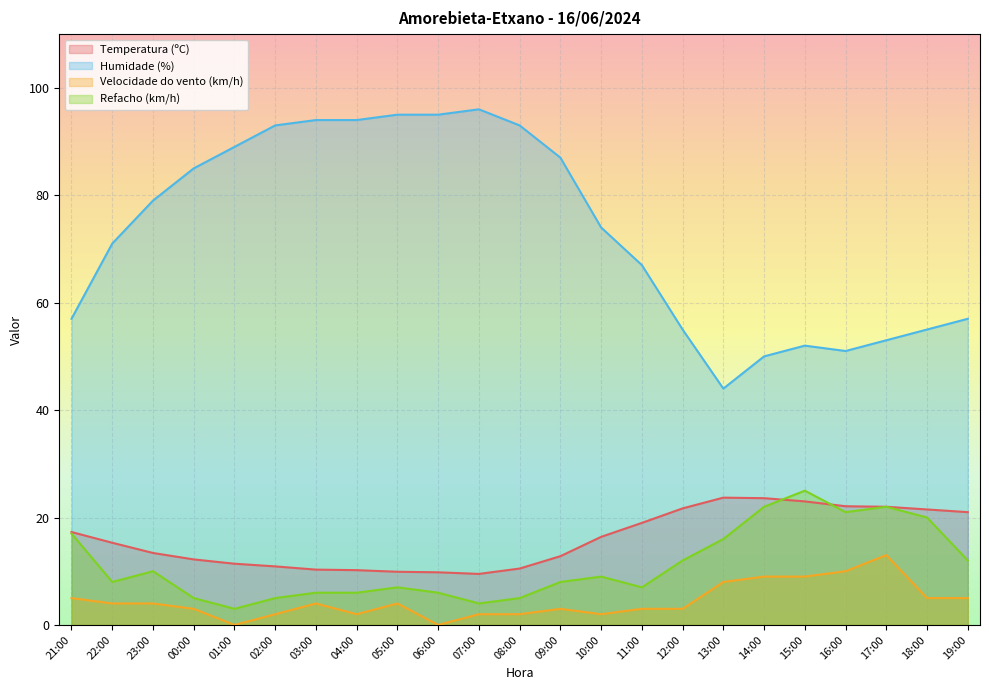

At how many categories does at least one series exceed 60?

14